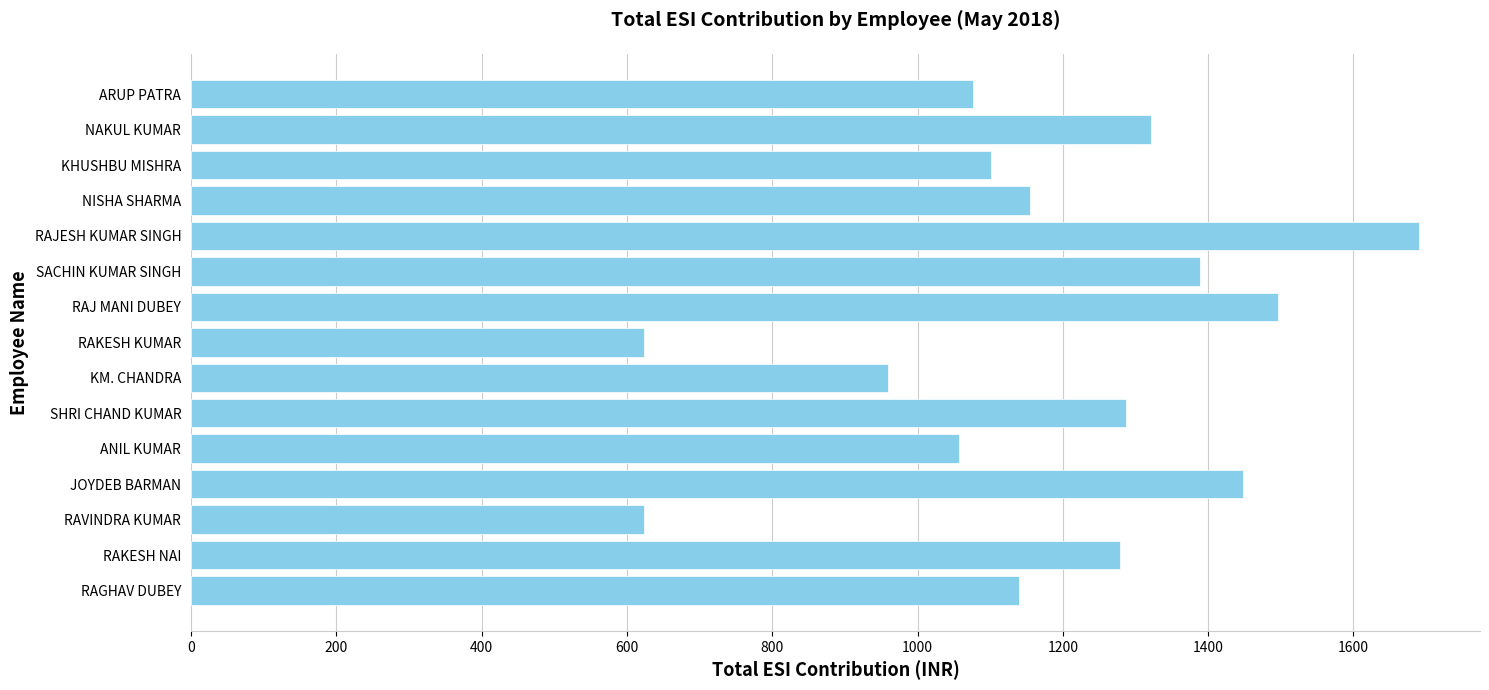

What value does the data have at RAVINDRA KUMAR?

624.0